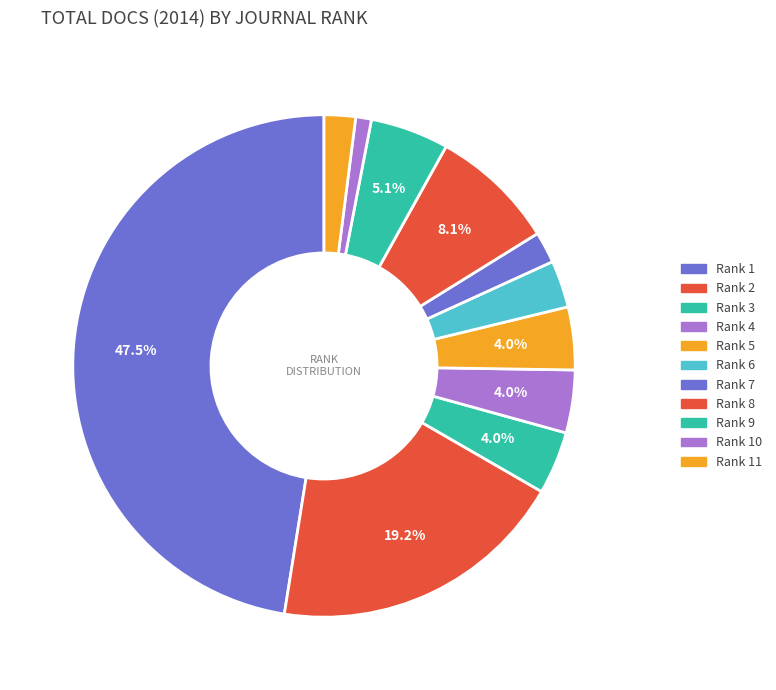

How many segments does this pie chart have?

11